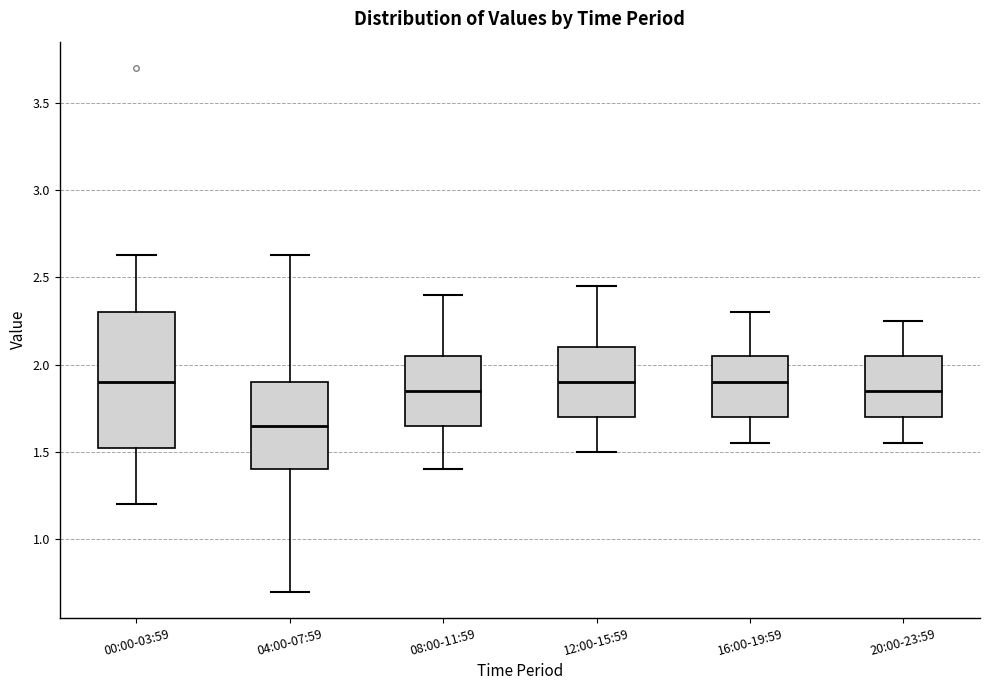

Reading left to right, read every box against the y-axis: the position of its median line, the range the box covers, and the ends of its whiskers. The values are not printed on the chart, so give them approximately, as read against the axis.

00:00-03:59: median 1.90, box 1.50 to 2.30, whiskers 1.20 to 2.65
04:00-07:59: median 1.65, box 1.40 to 1.90, whiskers 0.70 to 2.65
08:00-11:59: median 1.85, box 1.65 to 2.05, whiskers 1.40 to 2.40
12:00-15:59: median 1.90, box 1.70 to 2.10, whiskers 1.50 to 2.45
16:00-19:59: median 1.90, box 1.70 to 2.05, whiskers 1.55 to 2.30
20:00-23:59: median 1.85, box 1.70 to 2.05, whiskers 1.55 to 2.25